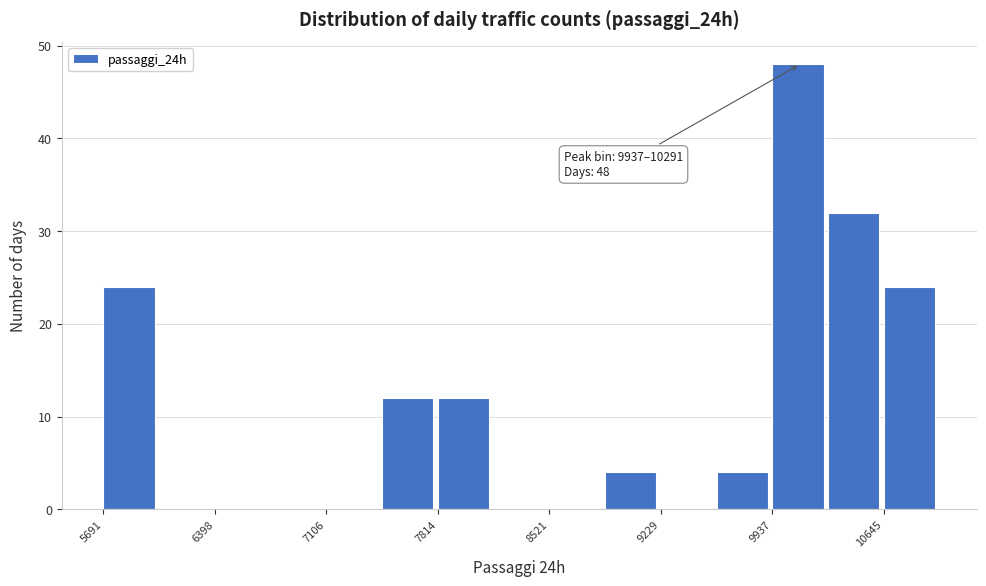

Read against the x-axis, roughly where is the centre of the tallest bar?

10100